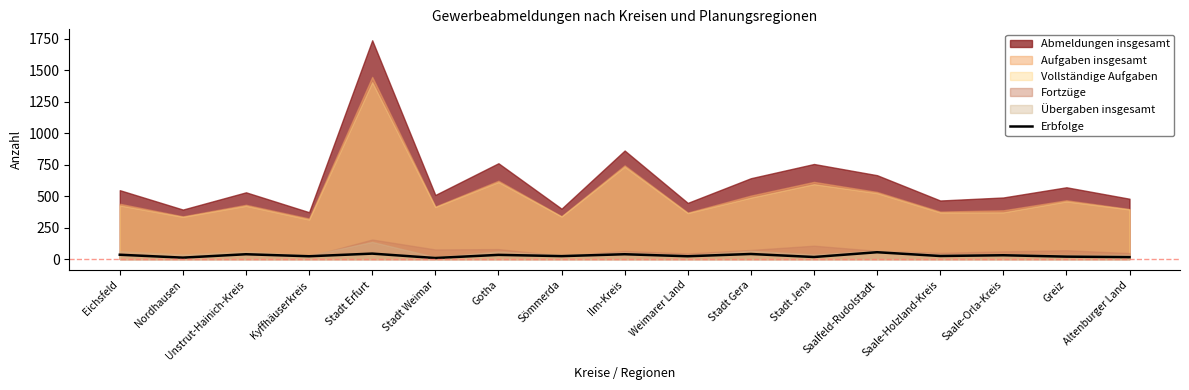

The chart shows a value of 54 at Saalfeld-Rudolstadt. True or false?

True